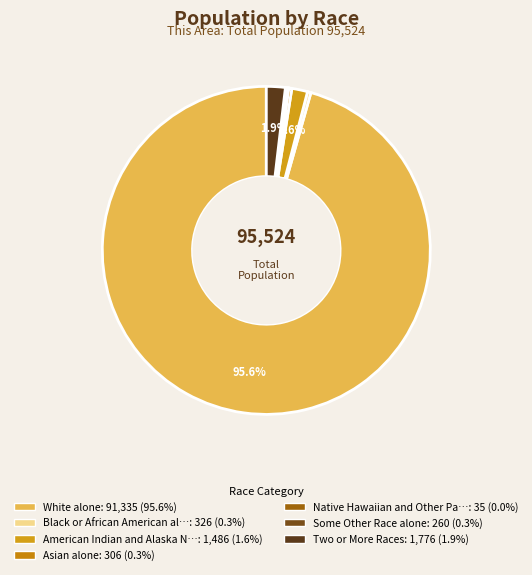

What is the majority slice?

White alone